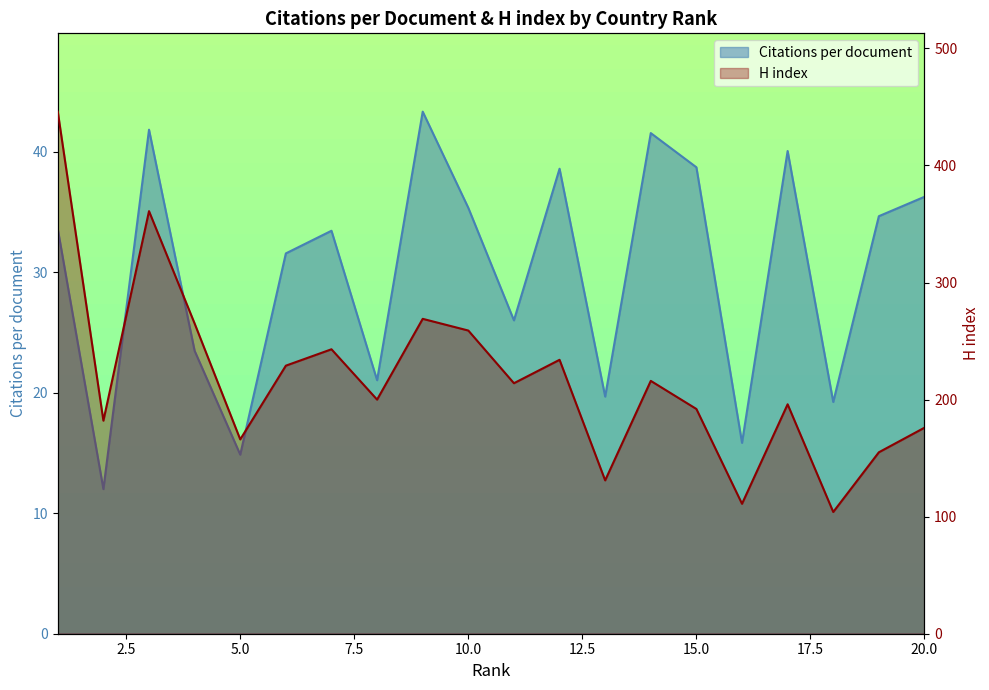

True or false: Citations per document and H index cross at least once.

False